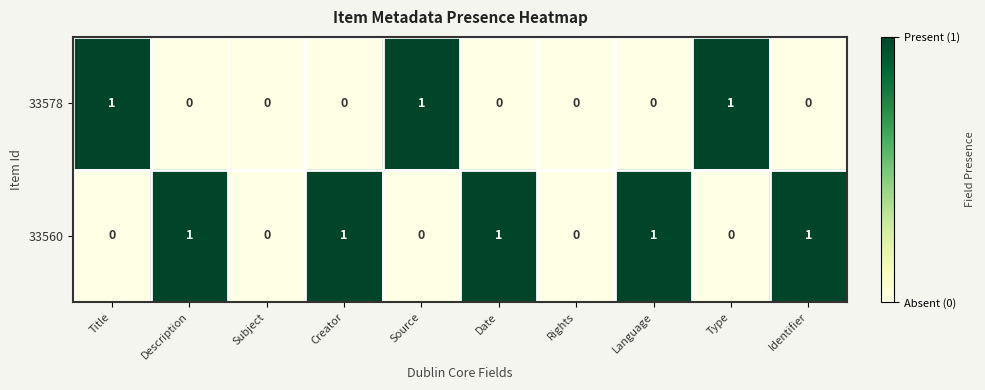

Rank the series at Identifier from lowest to highest value.

33578, 33560